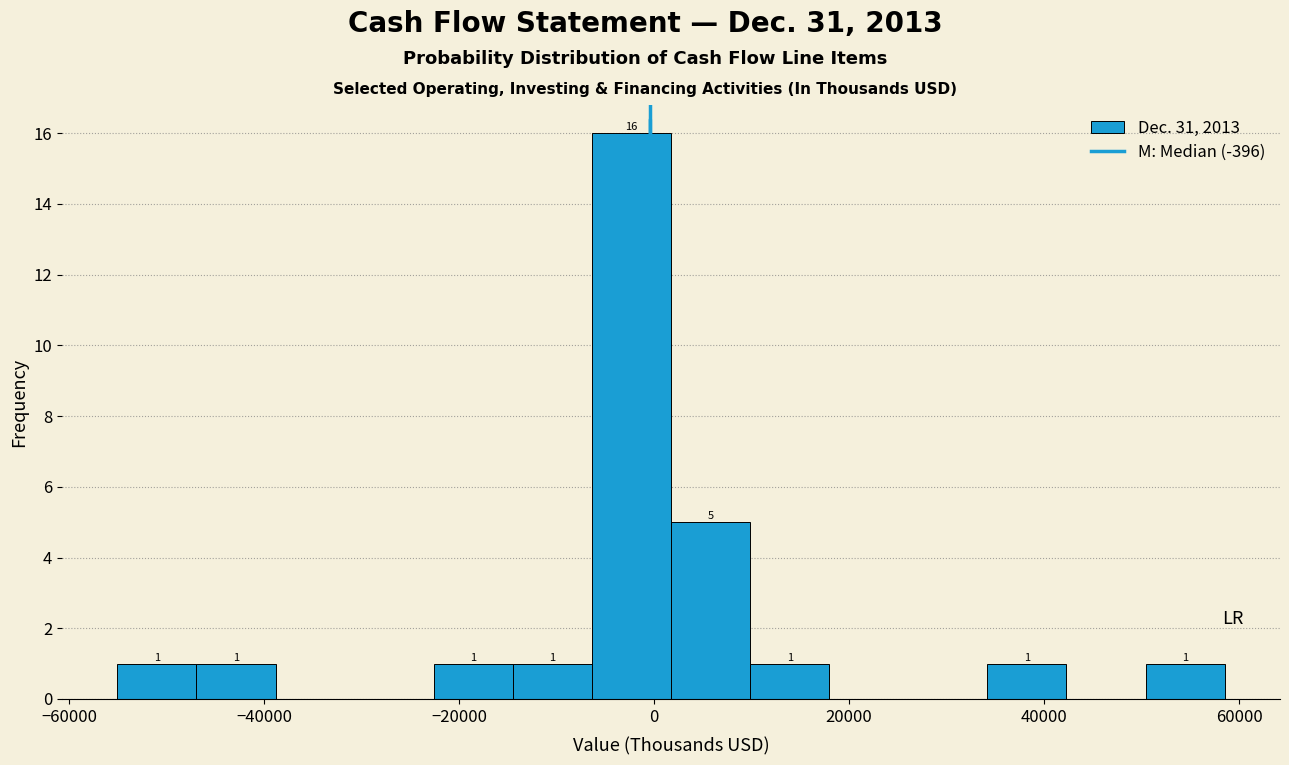

Which range on the x-axis has the tallest bar?

-6000 to 2000